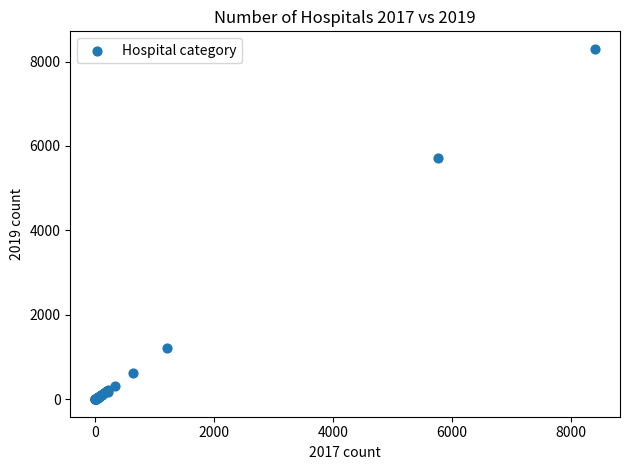

What Y value in the scatter plot is closest to 4150?

5720